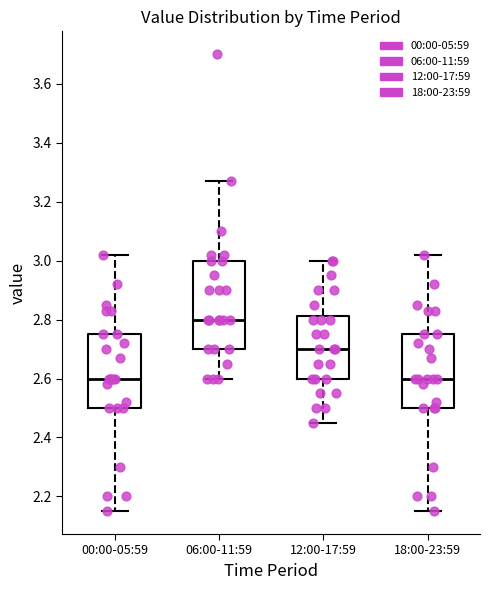

Which box is the tallest, from its lower edge to its upper edge?

06:00-11:59